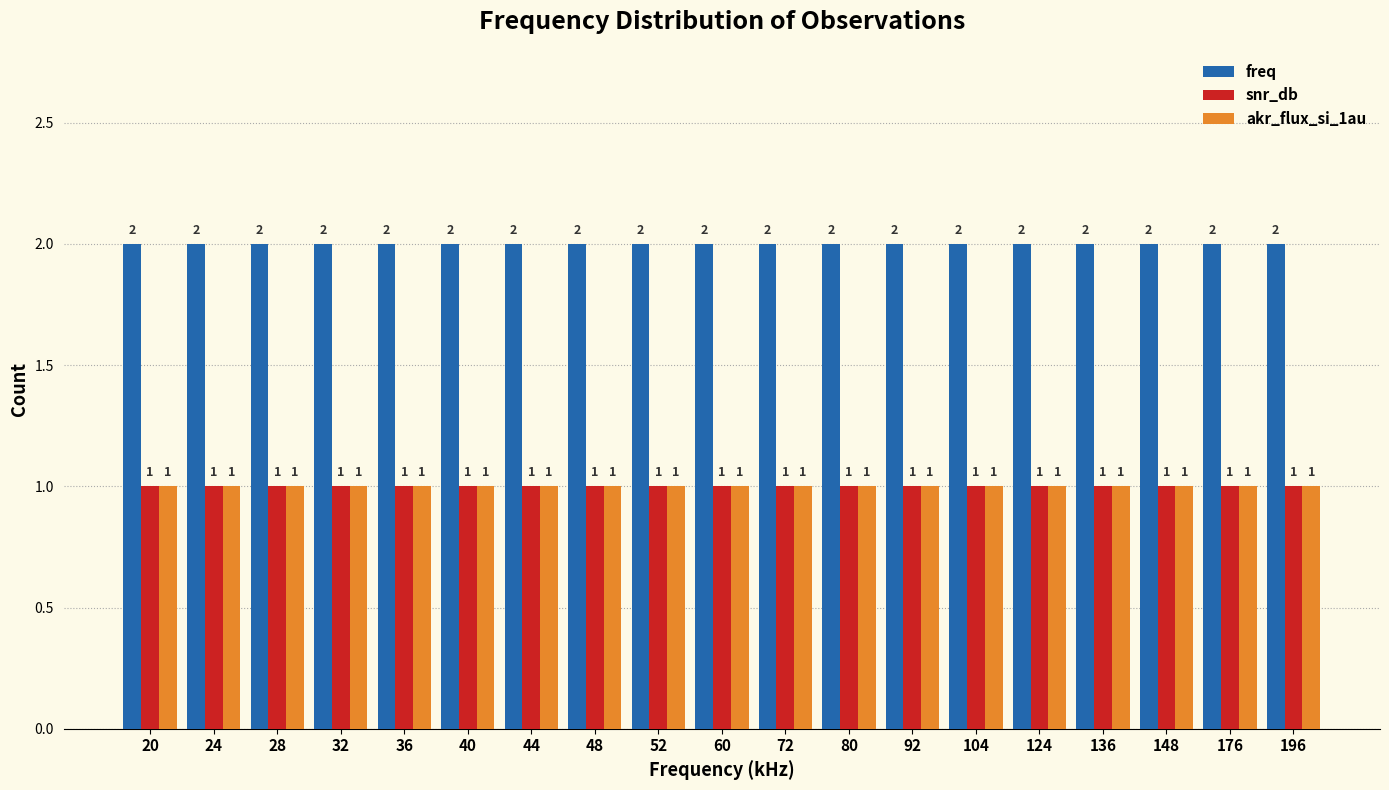

Reading left to right, list all the values displayed in this chart.

freq: 20=2	24=2	28=2	32=2	36=2	40=2	44=2	48=2	52=2	60=2	72=2	80=2	92=2	104=2	124=2	136=2	148=2	176=2	196=2
snr_db: 20=1	24=1	28=1	32=1	36=1	40=1	44=1	48=1	52=1	60=1	72=1	80=1	92=1	104=1	124=1	136=1	148=1	176=1	196=1
akr_flux_si_1au: 20=1	24=1	28=1	32=1	36=1	40=1	44=1	48=1	52=1	60=1	72=1	80=1	92=1	104=1	124=1	136=1	148=1	176=1	196=1